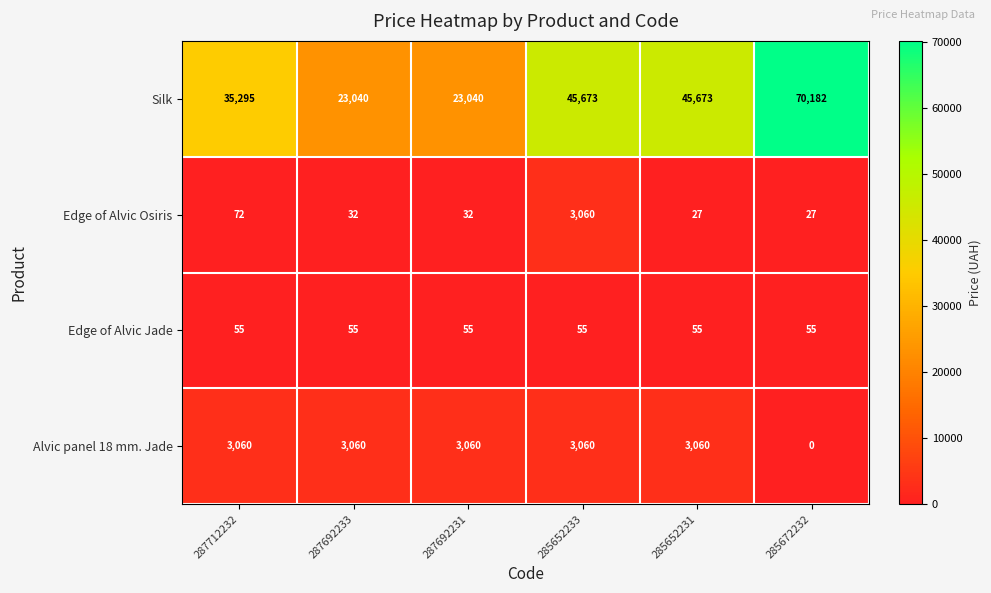

Which series changed the most between 287692233 and 285672232?

Silk